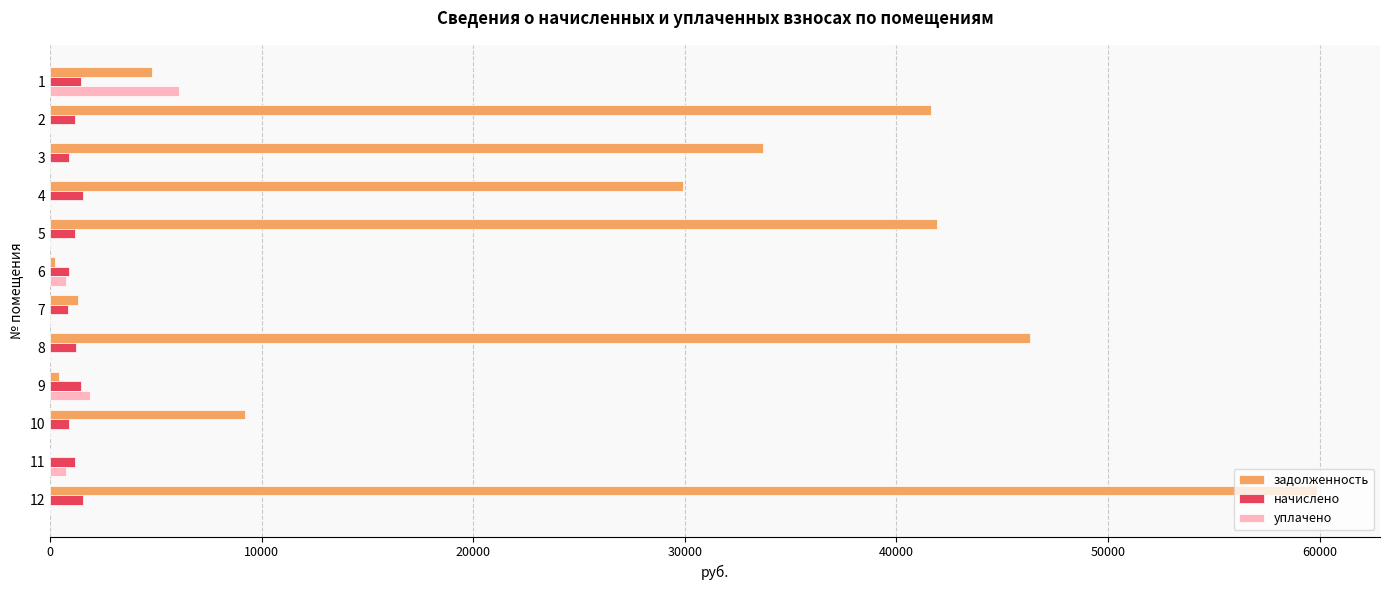

Count the number of categories in the chart.

12